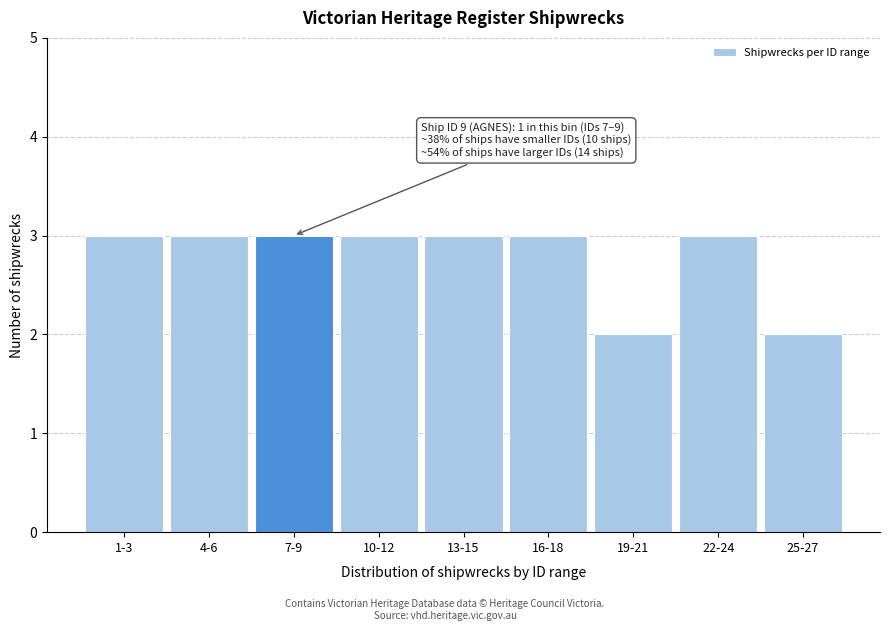

Reading left to right, extract all data points from this chart.

3	3	3	3	3	3	2	3	2